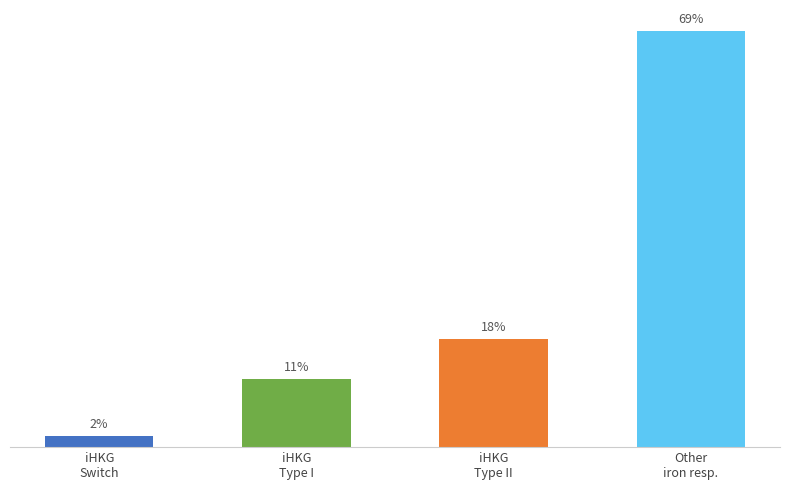

List the labels in order of value, smallest first.

iHKG
Switch, iHKG
Type I, iHKG
Type II, Other
iron resp.